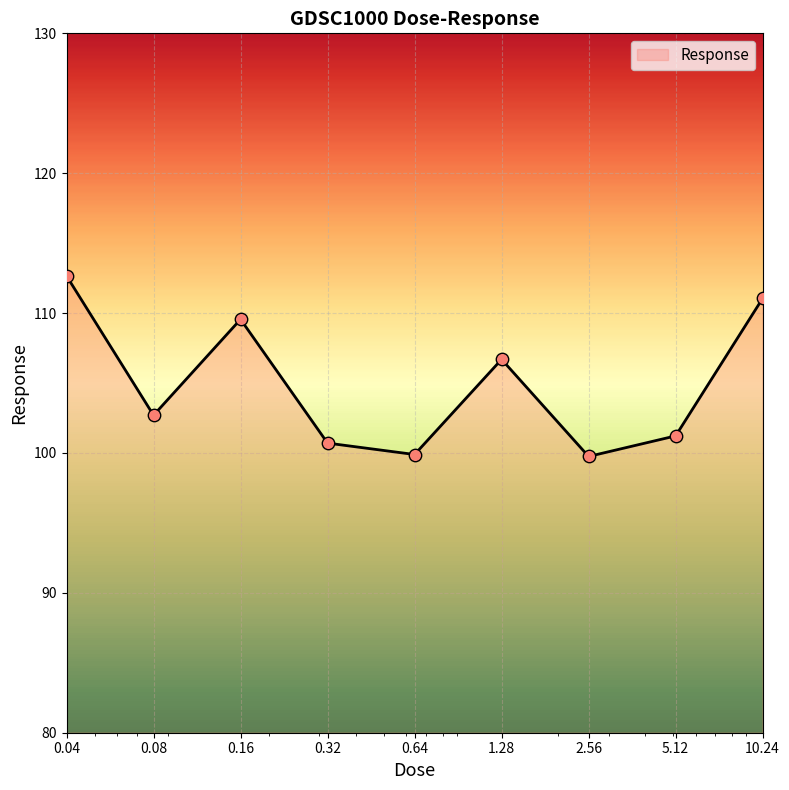

What is the maximum value shown in the chart?

112.7